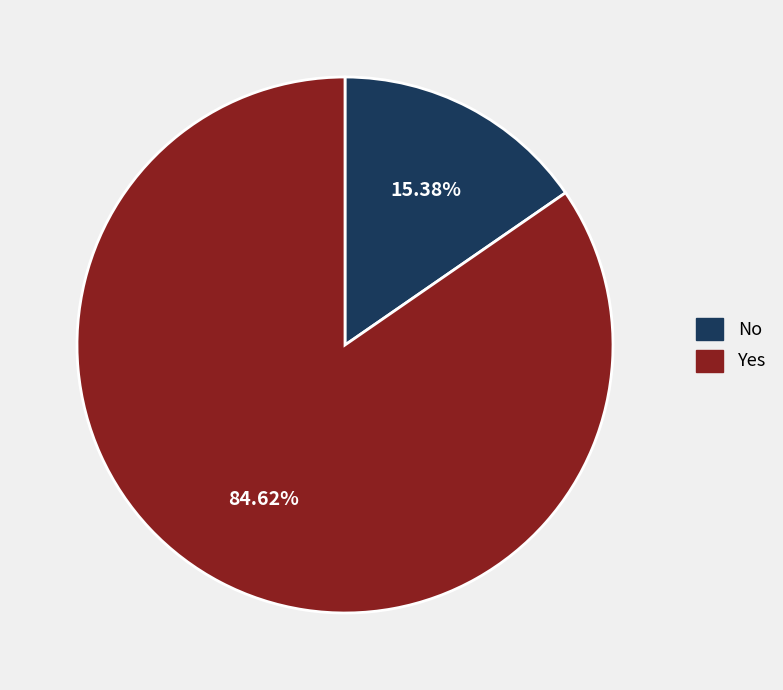

Is there any slice that represents more than half of the pie?

Yes